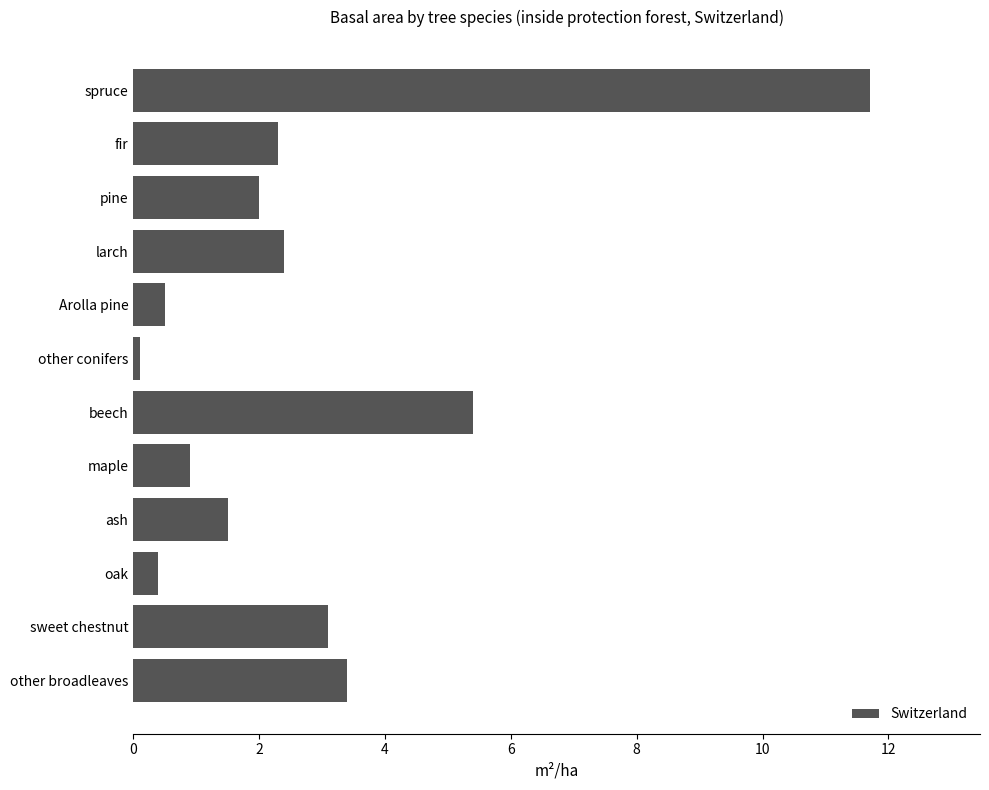

What is the maximum value shown in the chart?

11.7